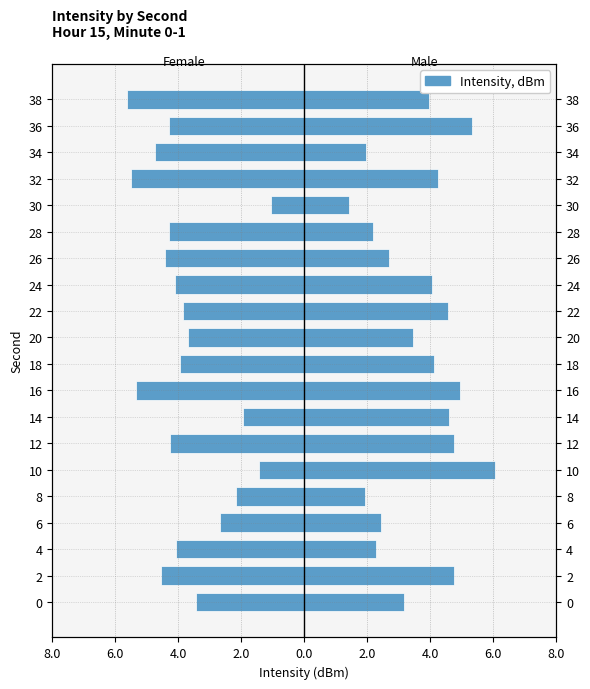

How many data points in Female are above -4?

9